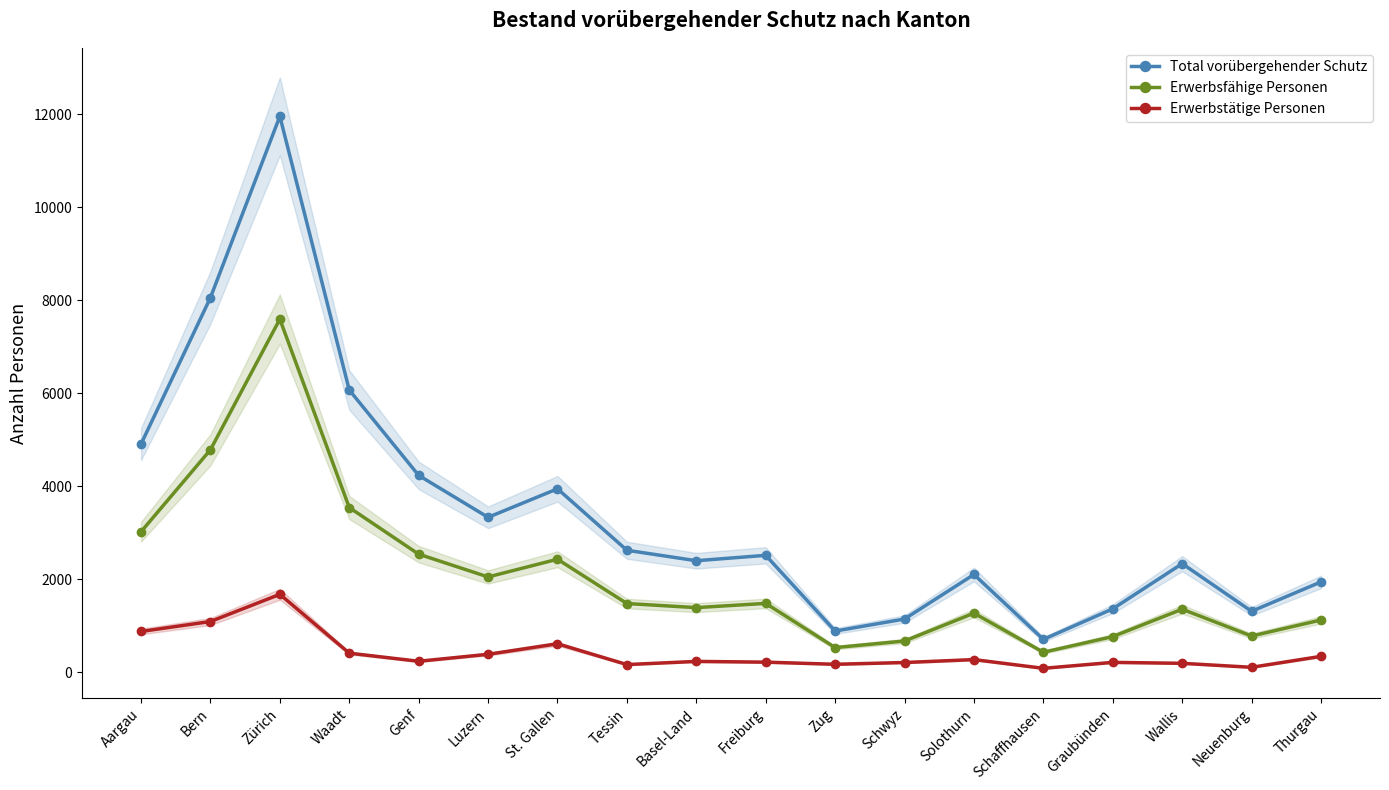

The Erwerbstätige Personen series shows 1088 at Bern. True or false?

True